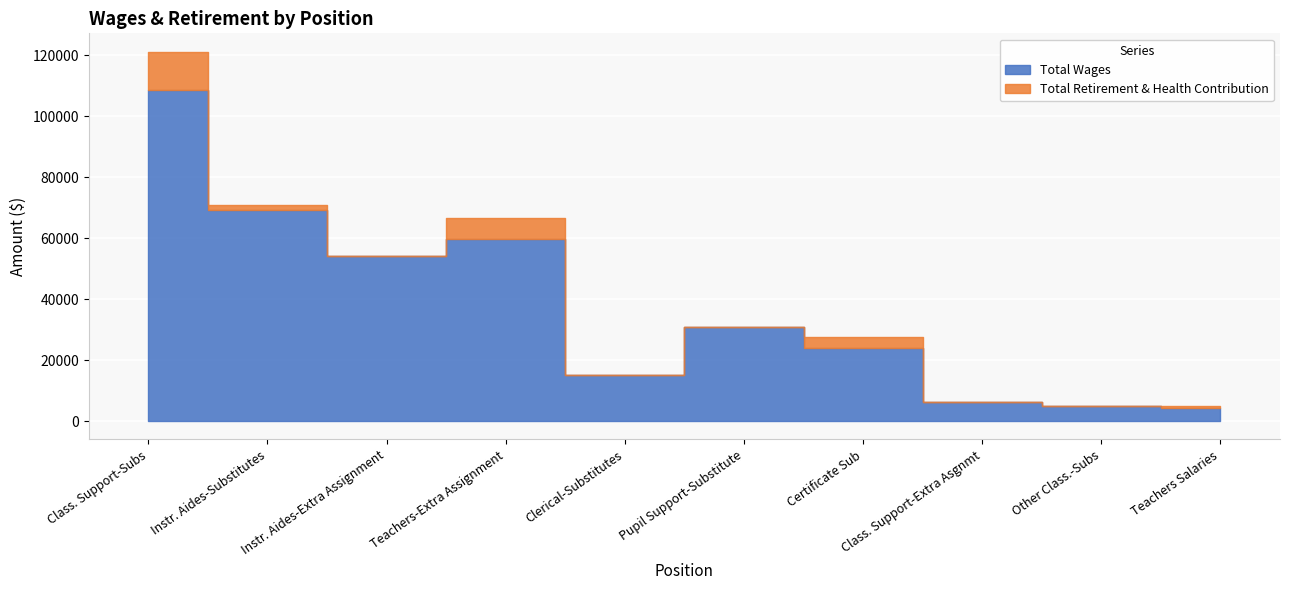

Rank the series by their maximum value, from lowest to highest.

Total Retirement & Health Contribution, Total Wages